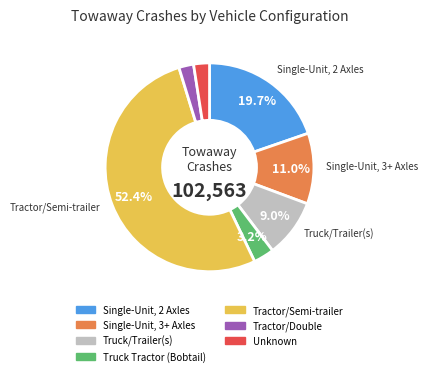

To the nearest percent, what portion does Truck Tractor (Bobtail) represent?

3%